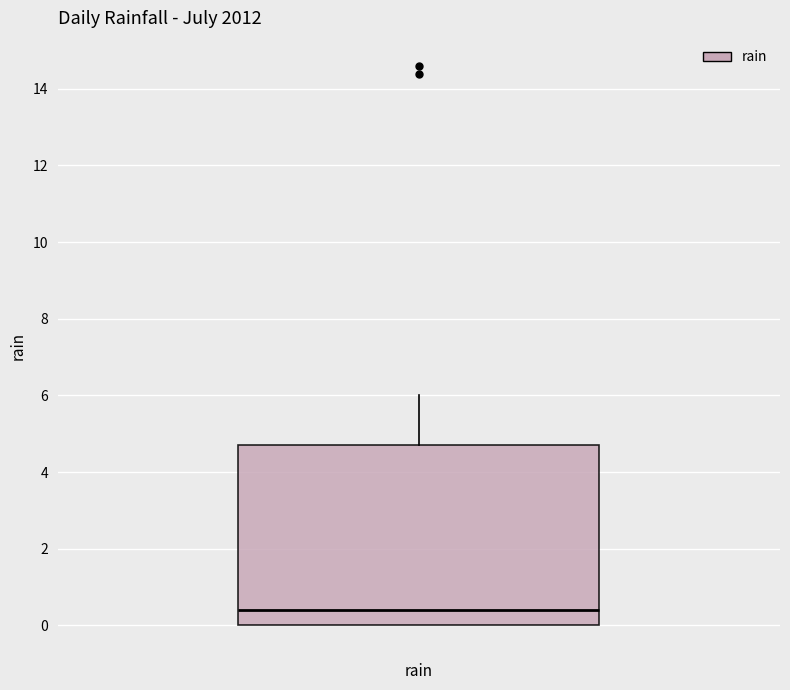

Read this box plot against the y-axis: the position of the median line, the range covered by the box, and the ends of both whiskers. The values are not printed on the chart, so give them approximately, as read against the axis.

median 0.4, box 0.0 to 4.8, whiskers 0.0 to 6.0